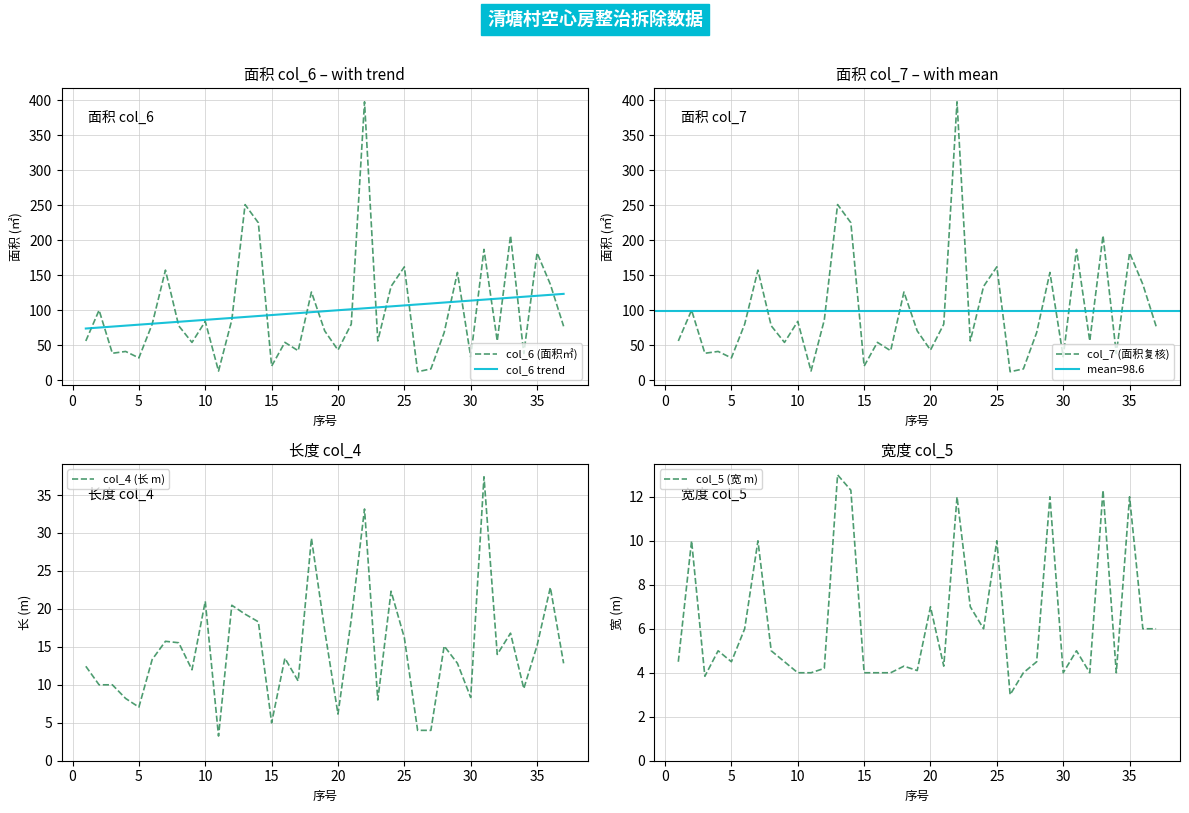

Which series has the largest total across all categories?

col_7 (面积复核)